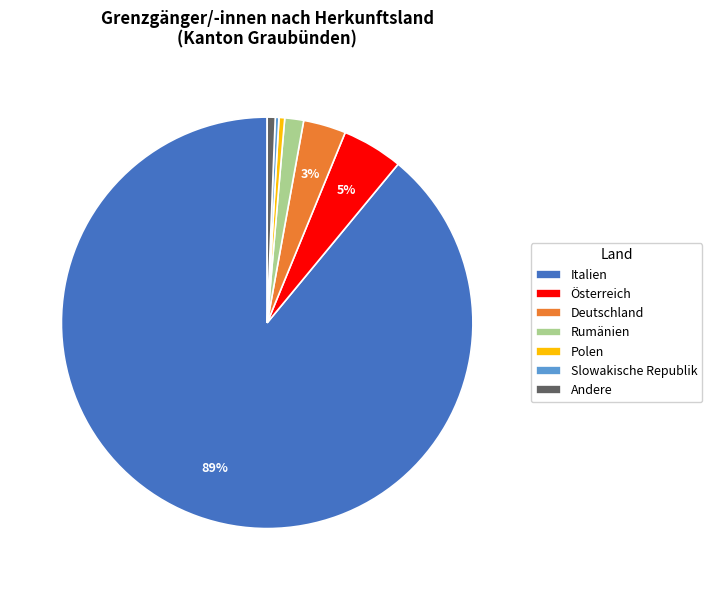

What is the majority slice?

Italien